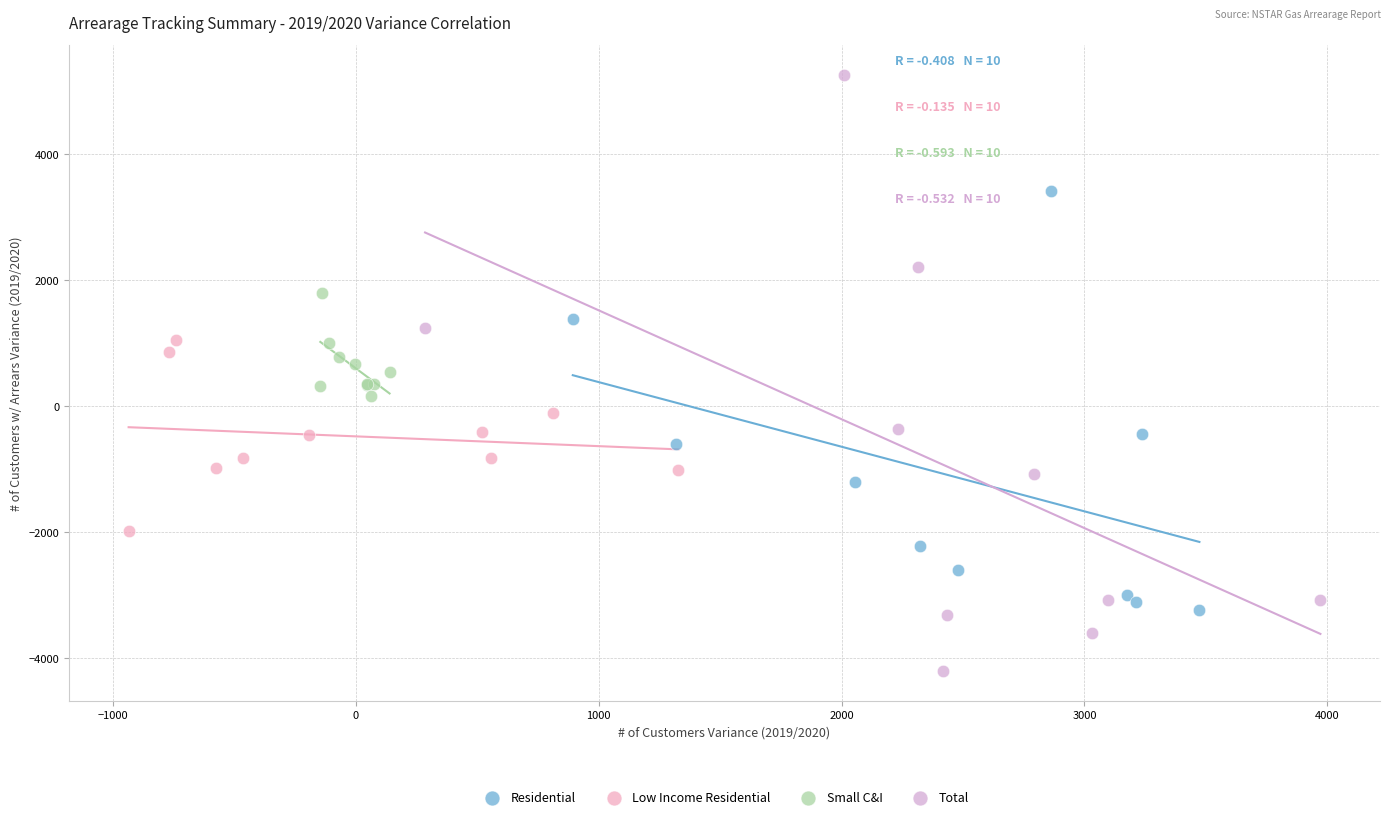

Which series reaches the maximum Y coordinate?

Total